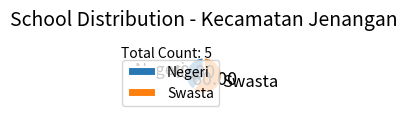

How many segments does this pie chart have?

2